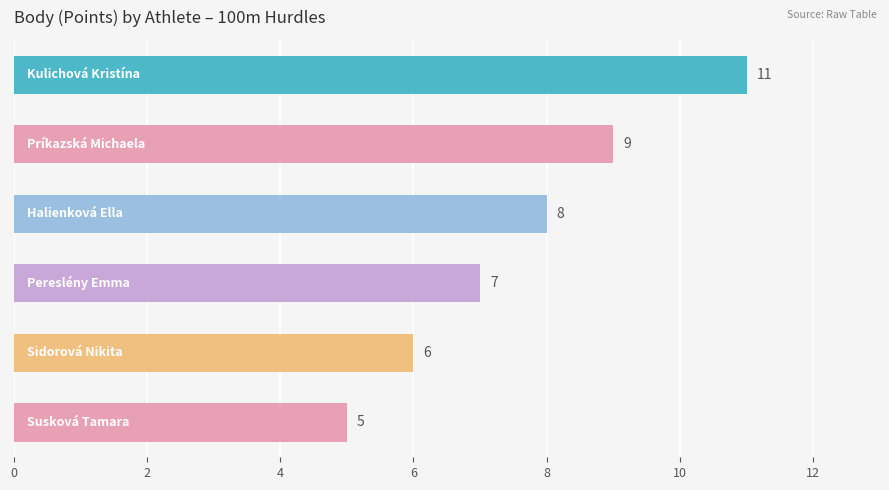

What is the value of the 2nd bar from the top?

9